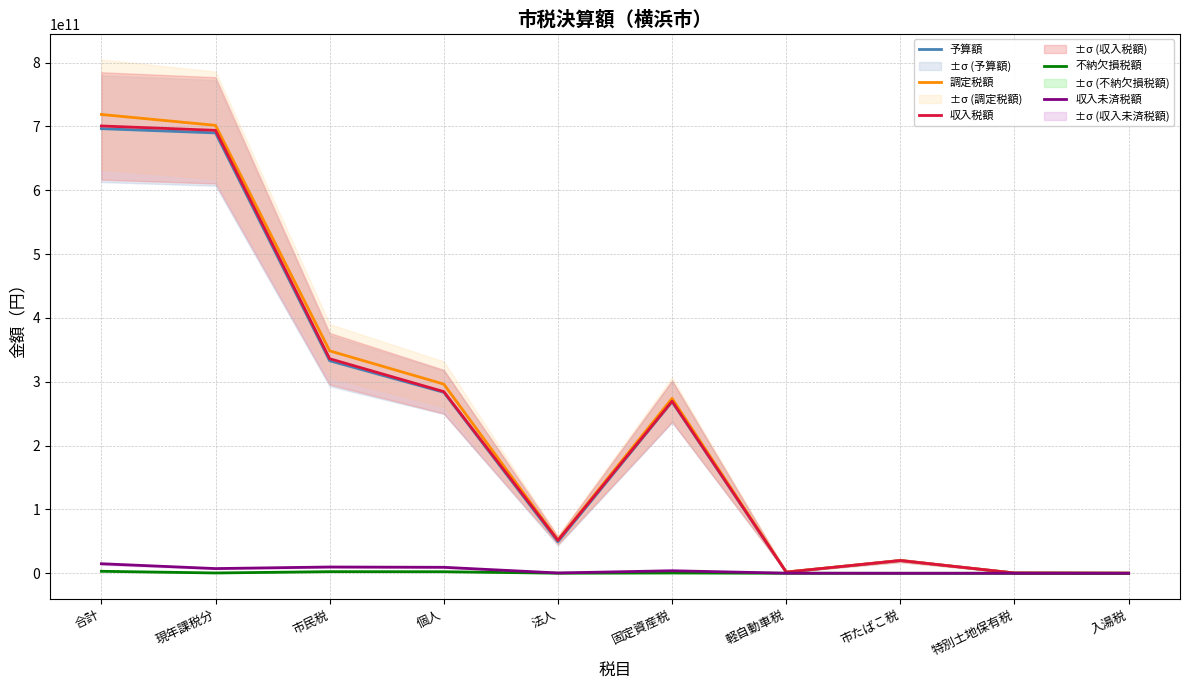

Count the number of data series in this chart.

5